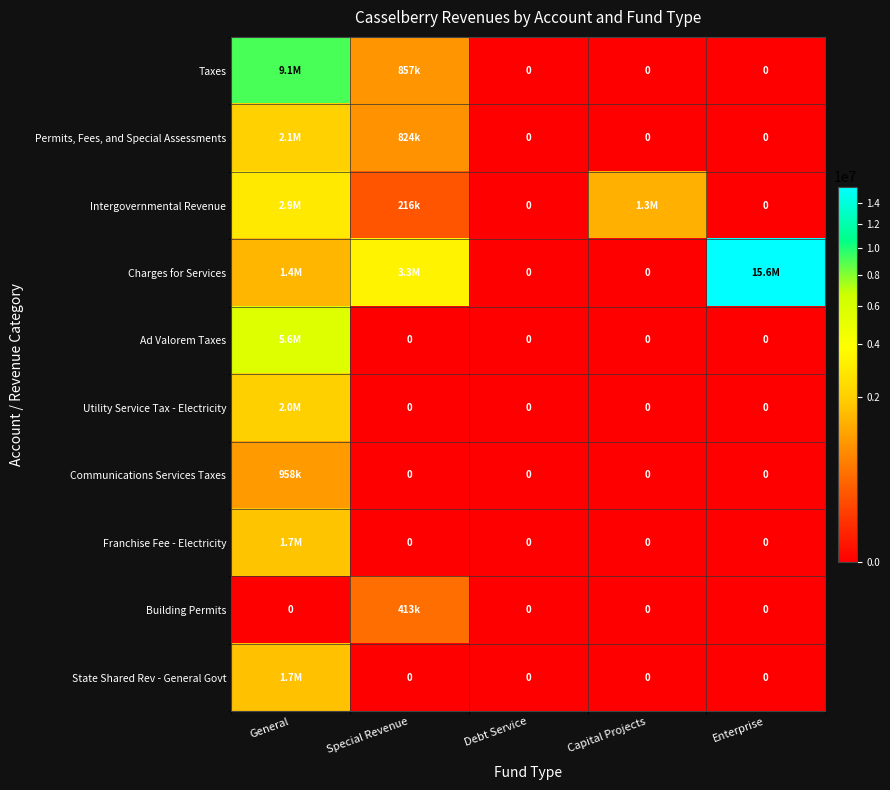

How many data points does each series have?

5